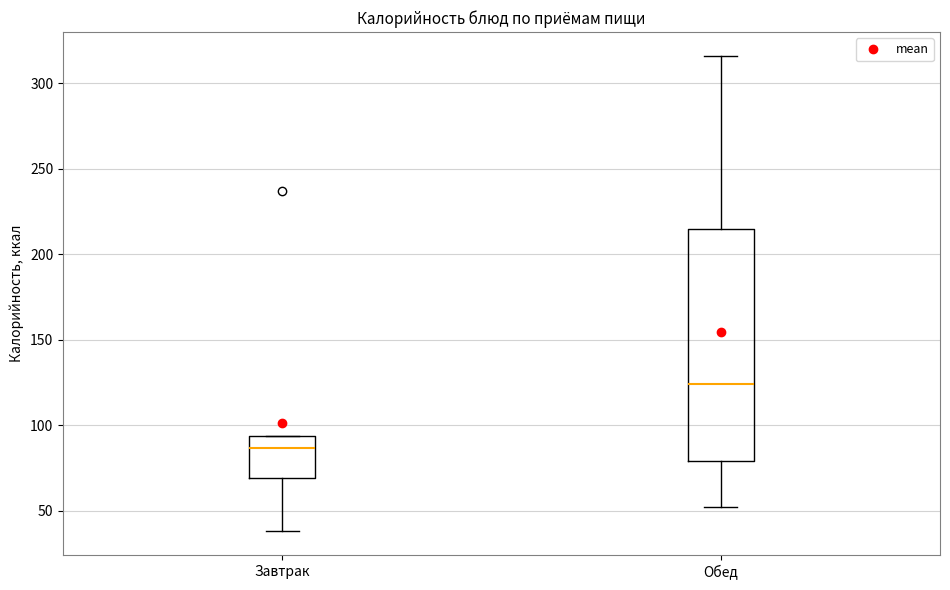

Reading left to right, transcribe this box plot: for each box, give where its median line is, the range the box spans, and where its two whiskers end, as read against the y-axis. The values are not printed on the chart, so give them approximately, as read against the axis.

Завтрак: median 85, box 70 to 95, whiskers 40 to 95
Обед: median 125, box 80 to 215, whiskers 50 to 315